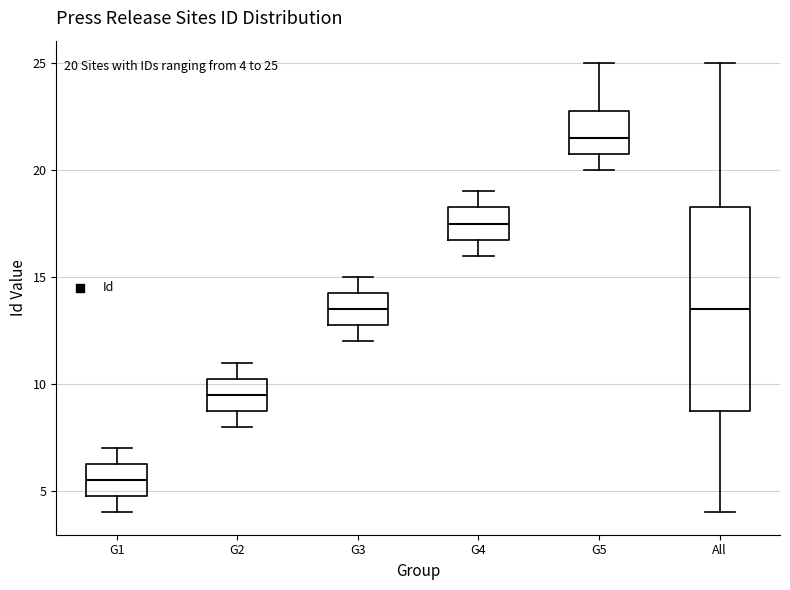

Comparing the boxes themselves (not the whiskers), which one is the tallest?

All